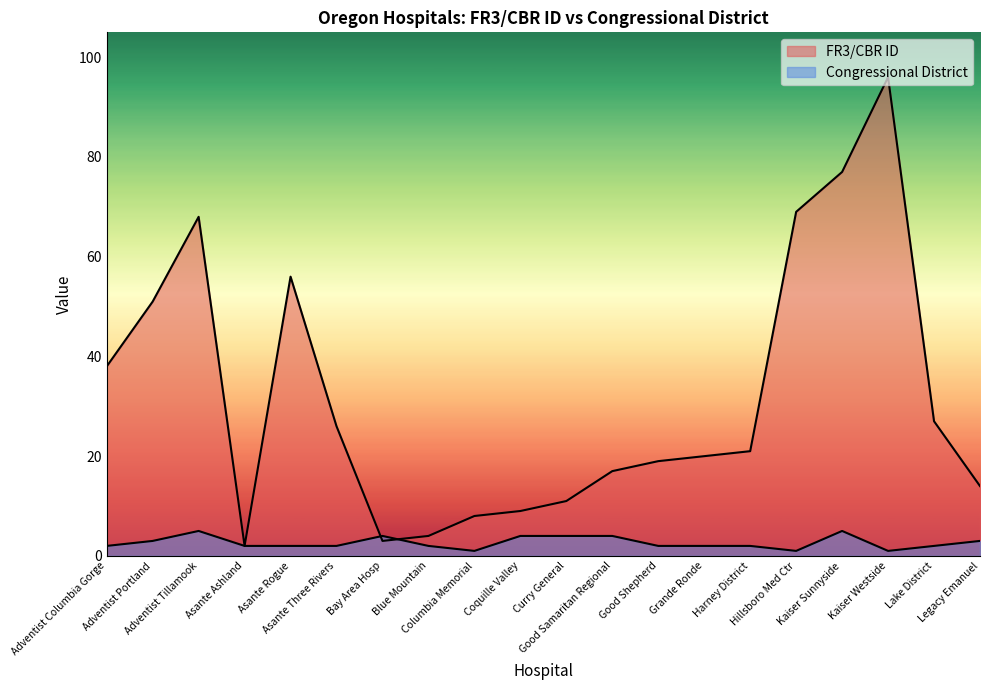

The Congressional District series shows 6 at Coquille Valley. True or false?

False